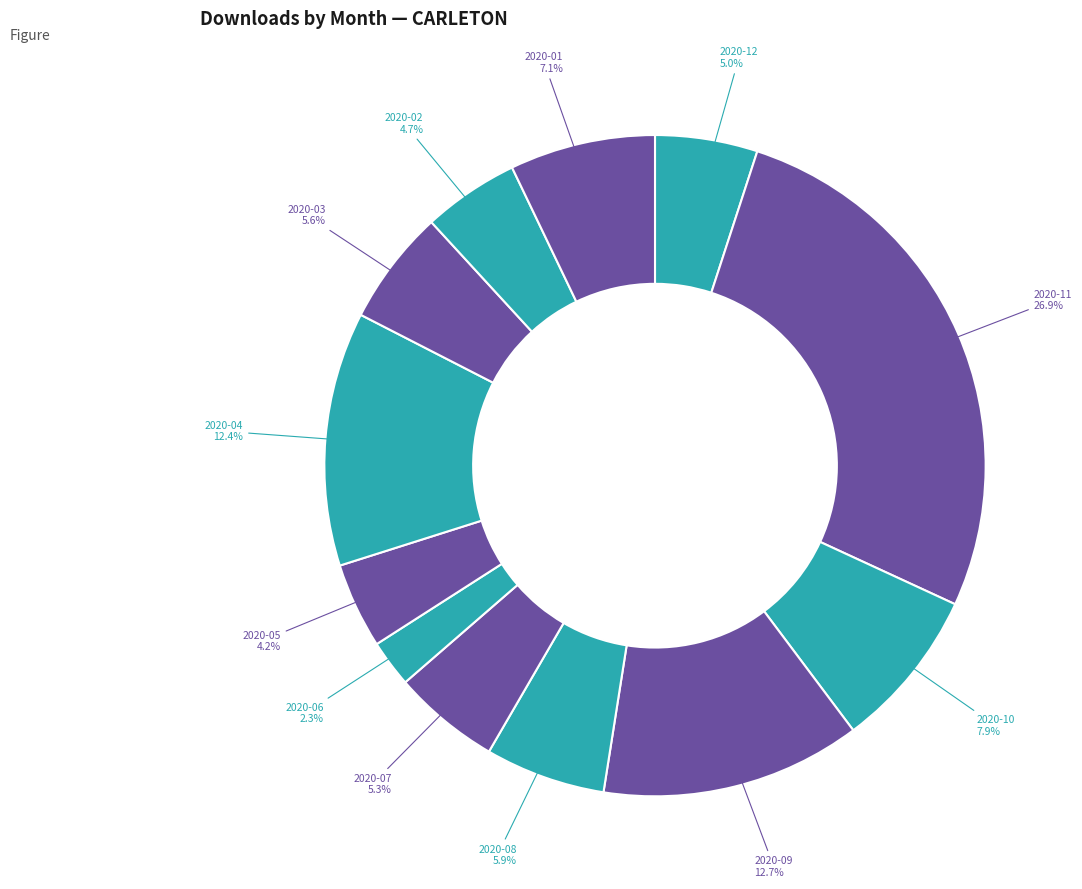

Which has a higher value, 2020-04 or 2020-03?

2020-04